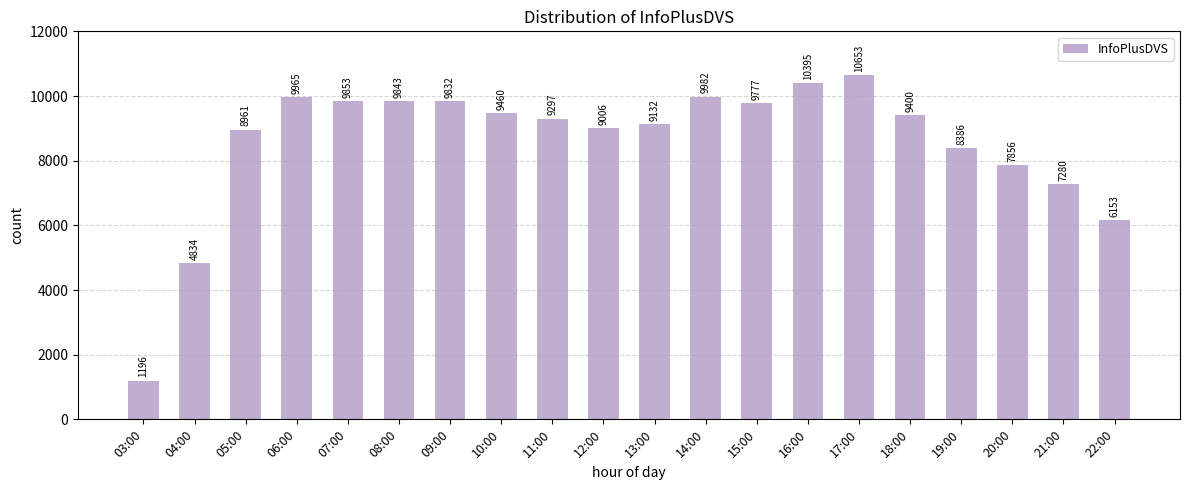

True or false: the data shows 3796 at 20:00.

False